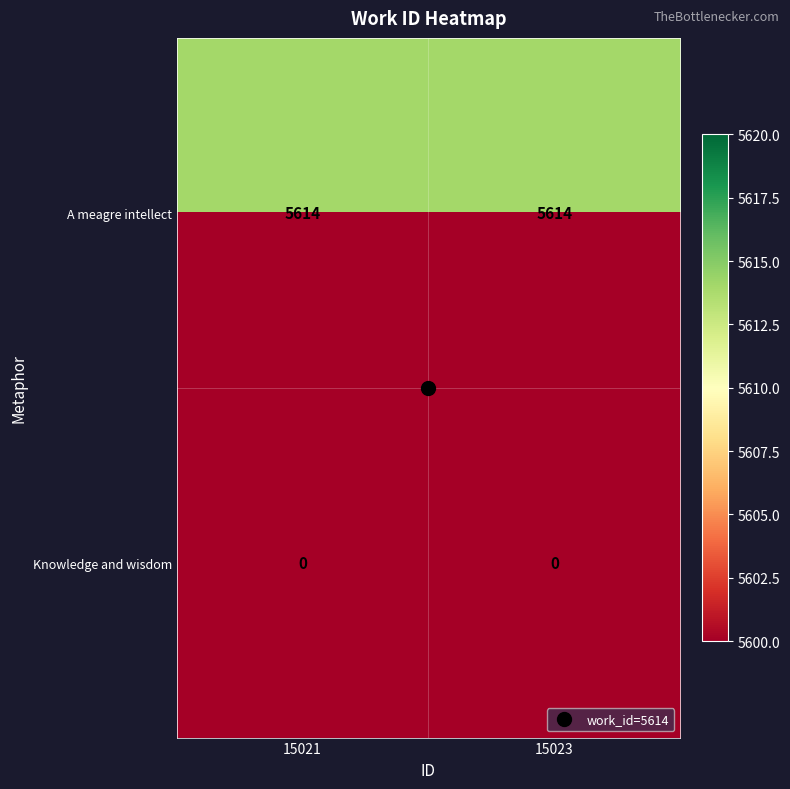

Is it true that A meagre intellect equals 5614 at 15023?

True